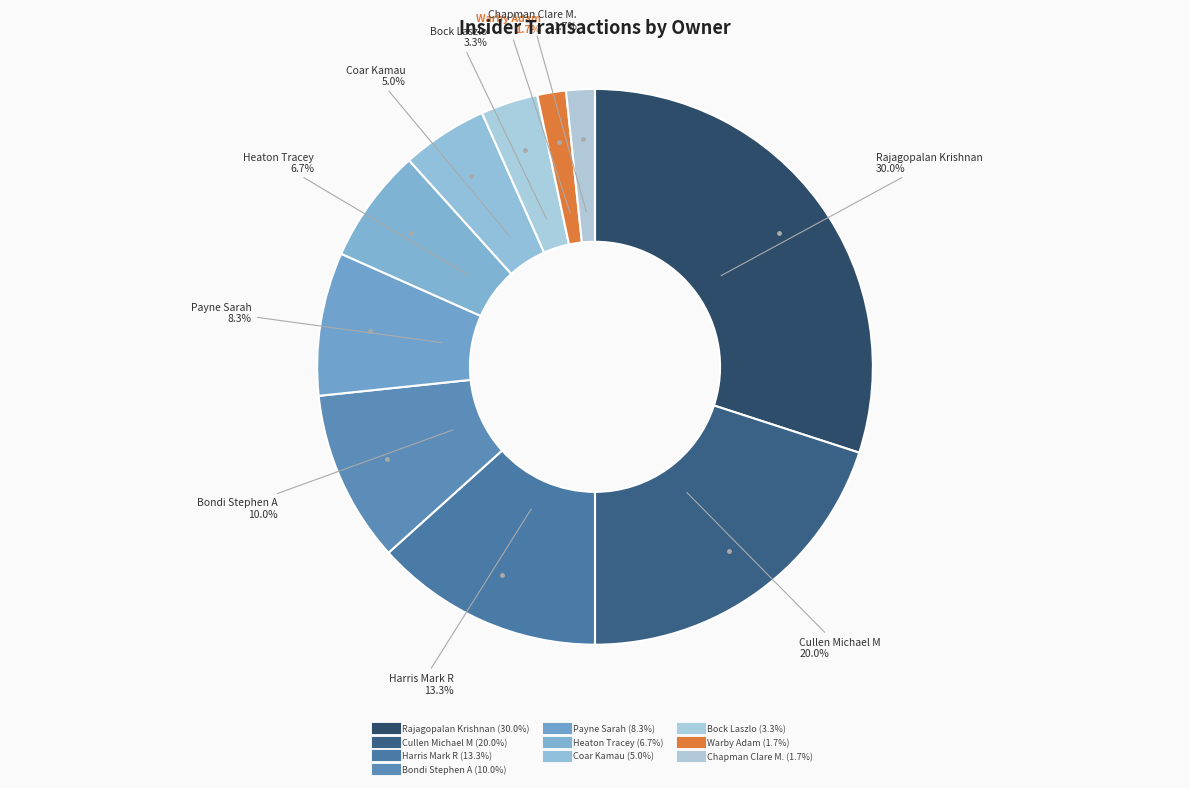

What is the change in value from Heaton Tracey to Warby Adam?

-3